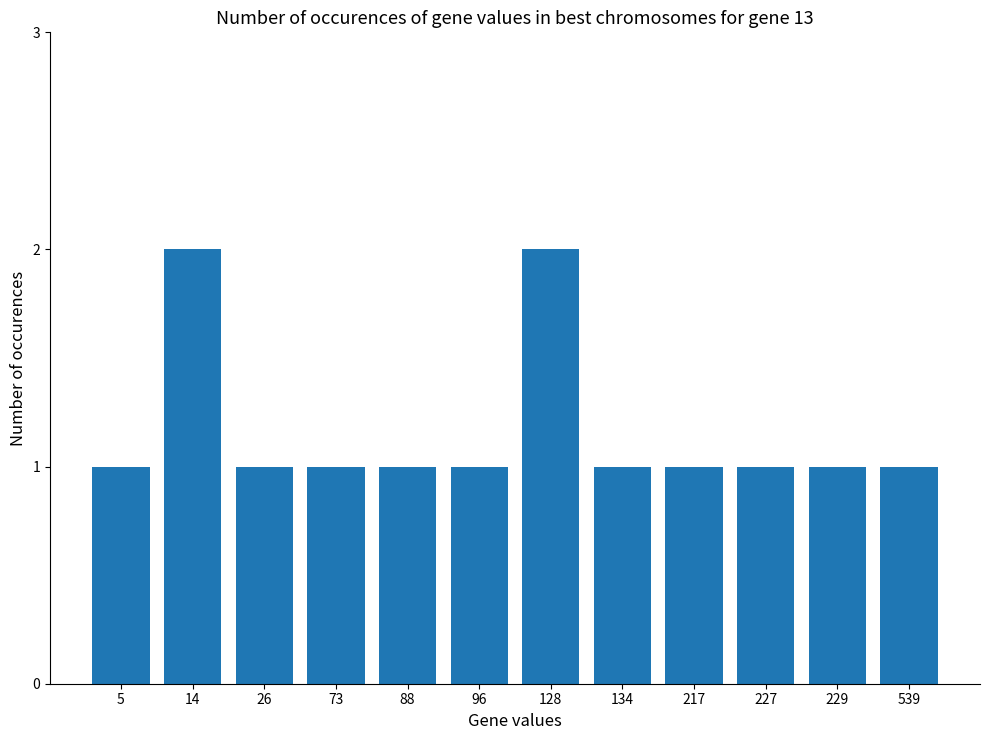

What is the ratio of the value at 229 to the value at 5?

1.0